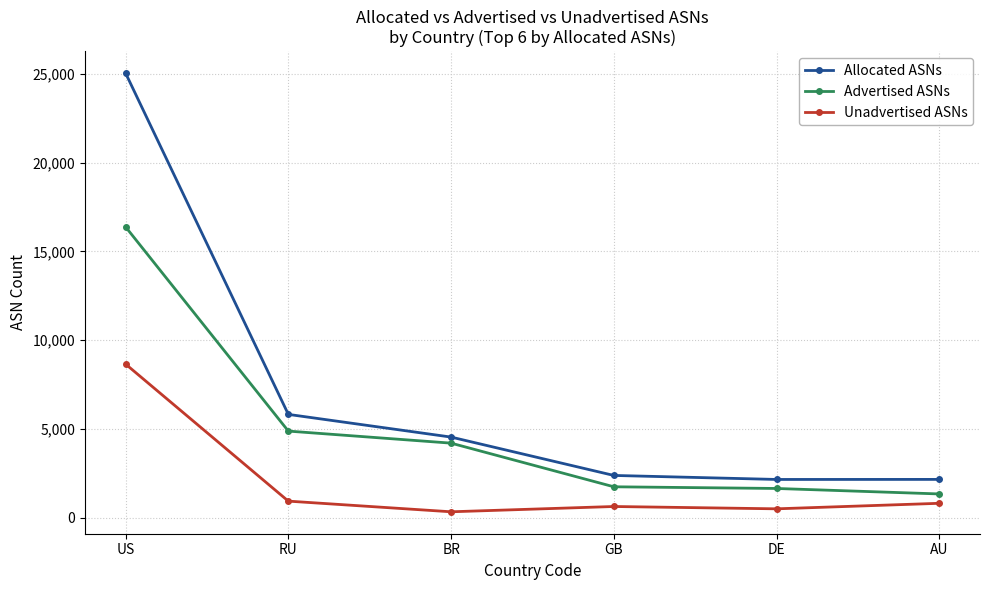

What is the sum of all Advertised ASNs values?

30226